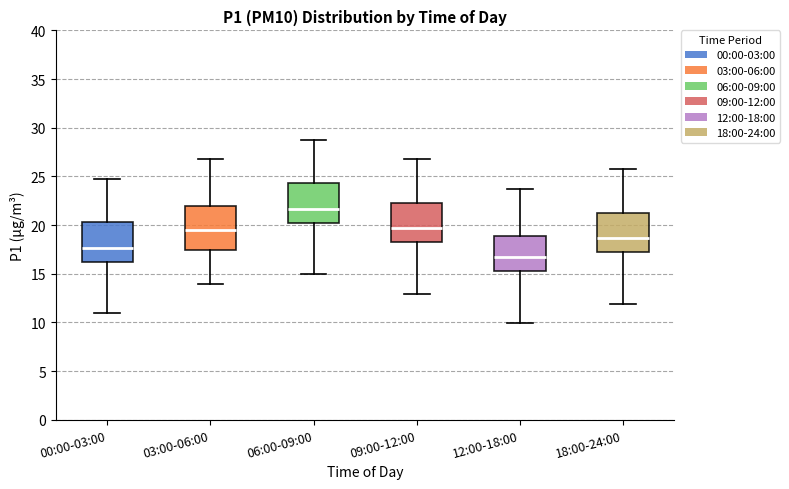

Where does the lower whisker of the box for 03:00-06:00 end on the y-axis? The values are not printed on the chart, so give them approximately, as read against the axis.

14.0